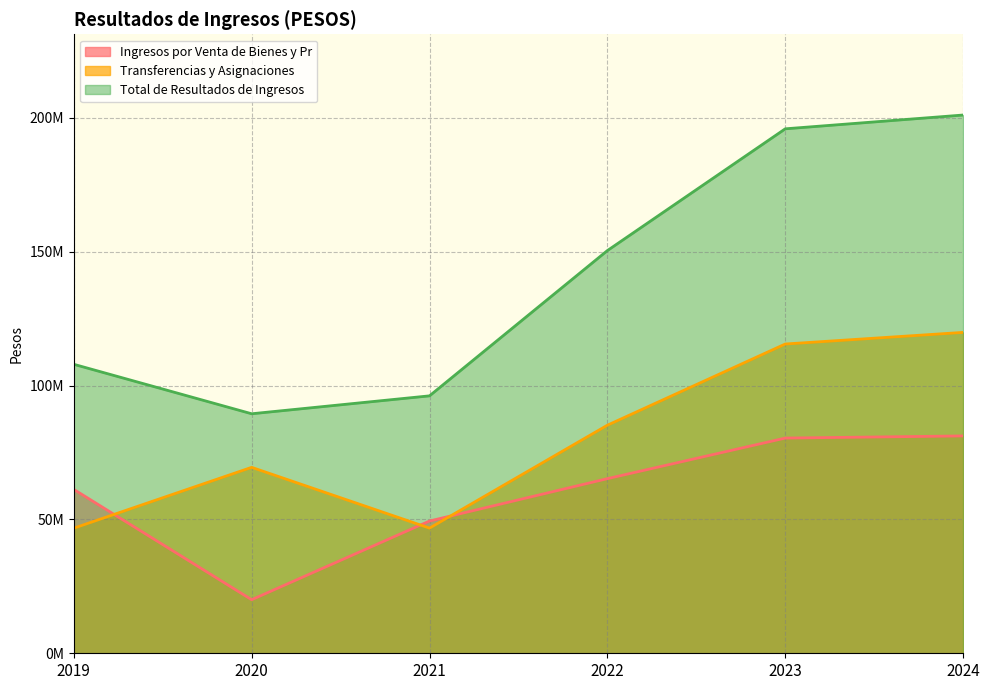

Rank the series by their maximum value, from highest to lowest.

Total de Resultados de Ingresos, Transferencias y Asignaciones, Ingresos por Venta de Bienes y Pr